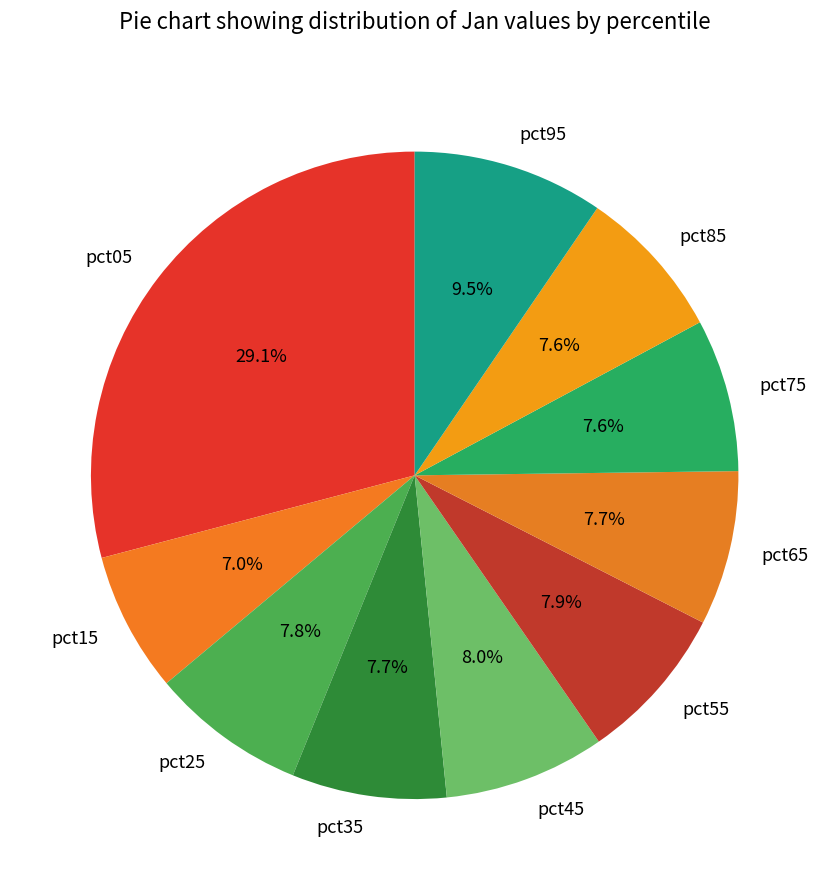

To the nearest percent, what is the difference between the pct05 and pct15 slice percentages?

22%